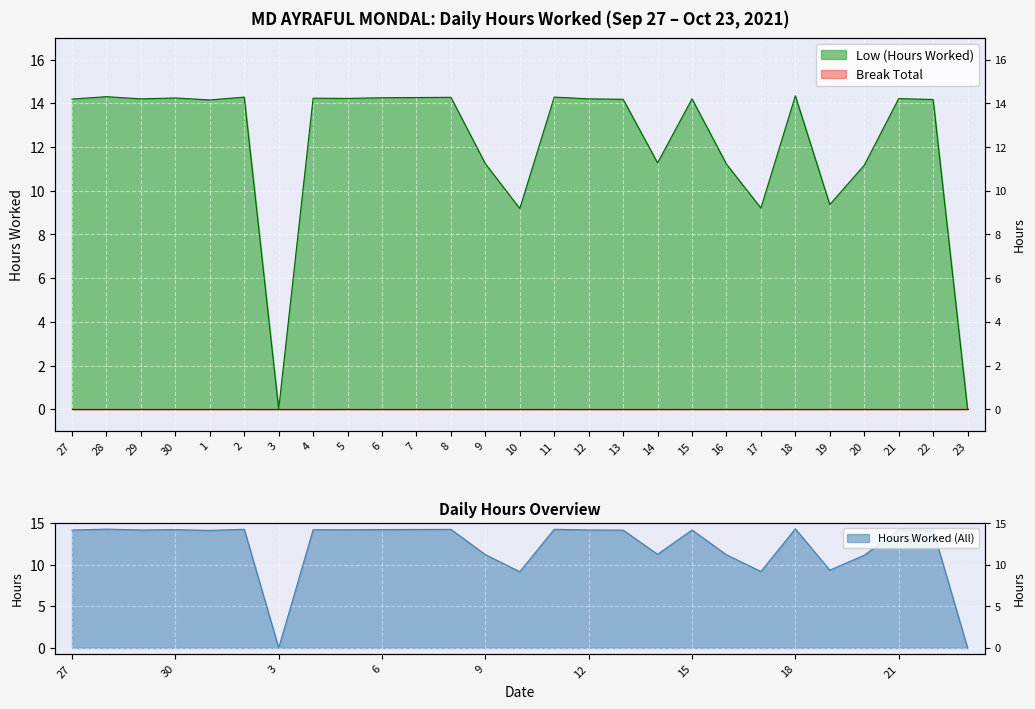

The value at 10 is 9.2. True or false?

True